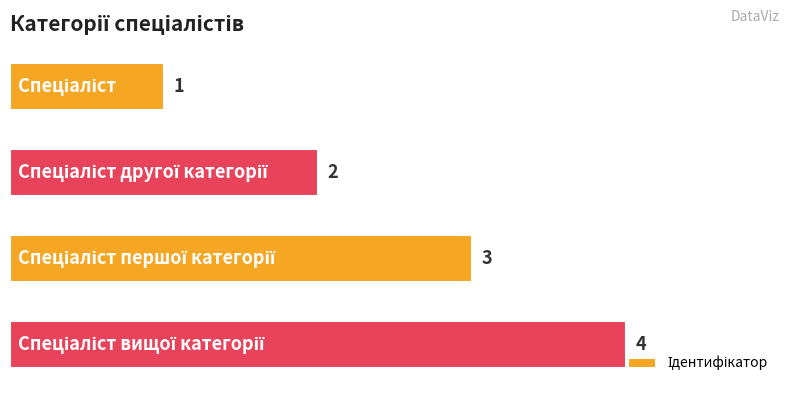

What is the difference between the maximum and minimum values?

3